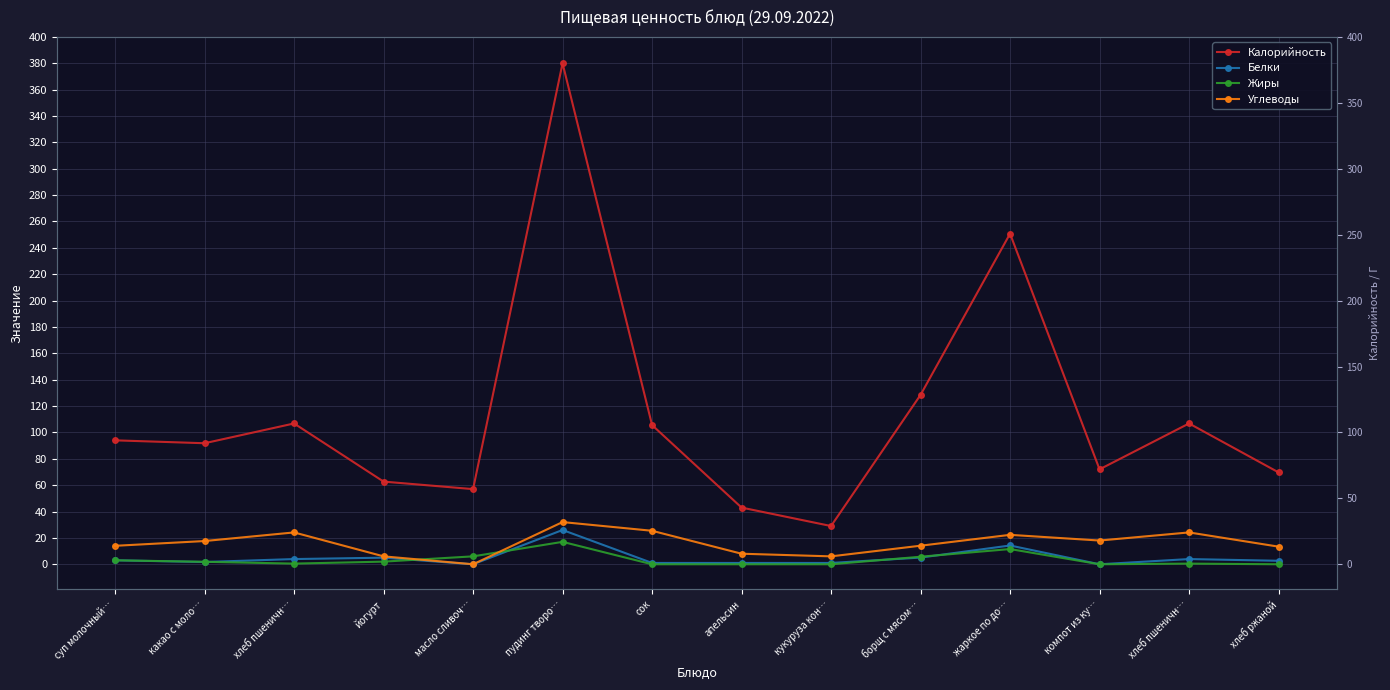

Is this an area chart (filled region under the line)?

No